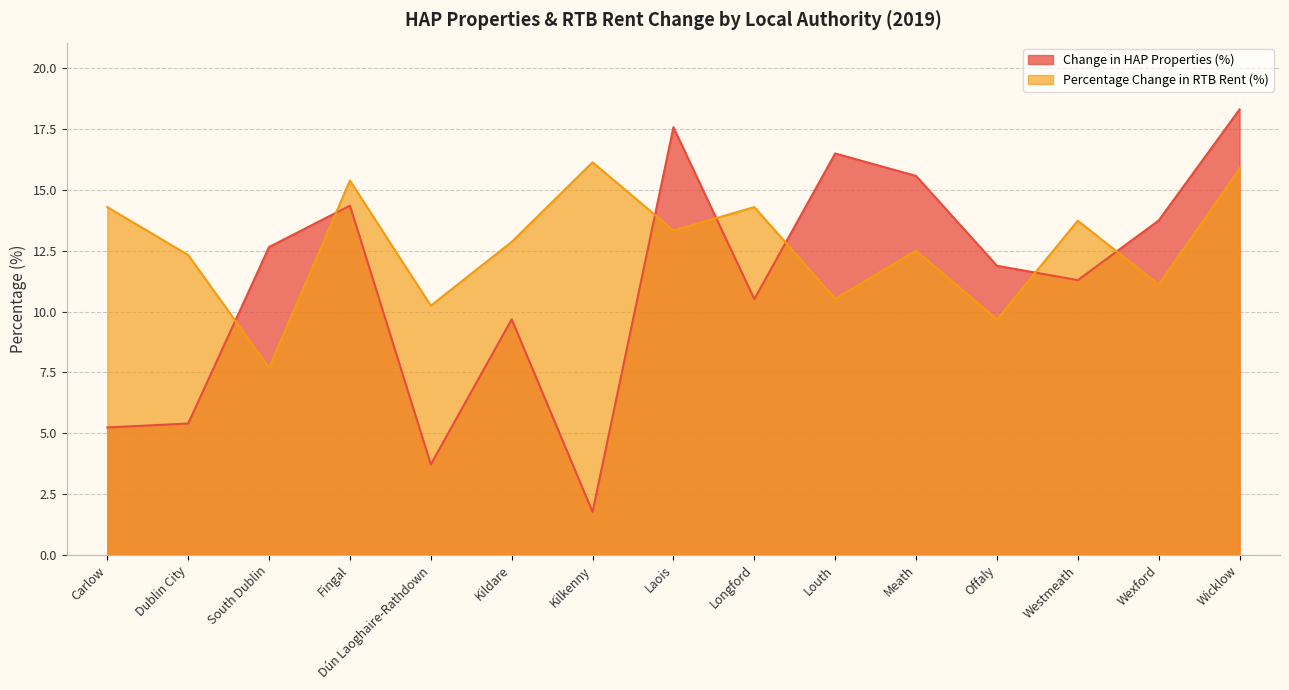

How many lines are shown in the chart?

2